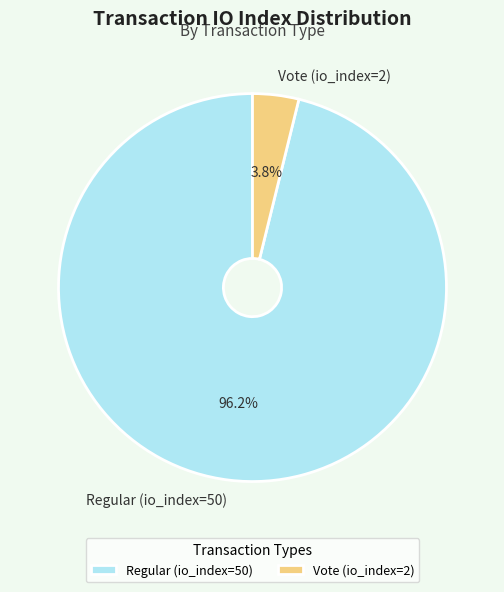

Between Regular (io_index=50) and Vote (io_index=2), which is larger?

Regular (io_index=50)